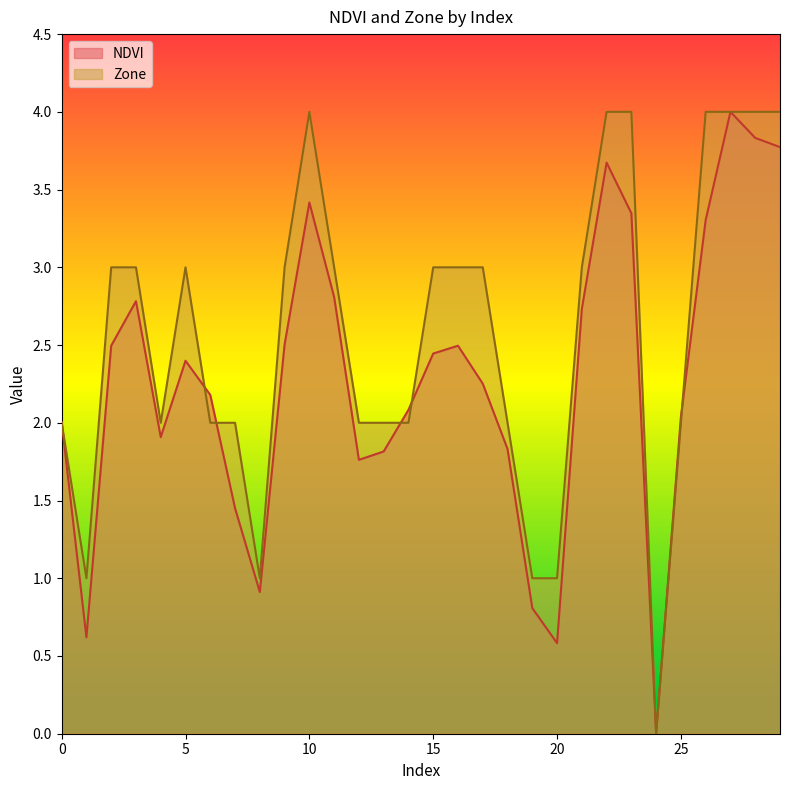

The NDVI series shows 2.1 at 14. True or false?

True